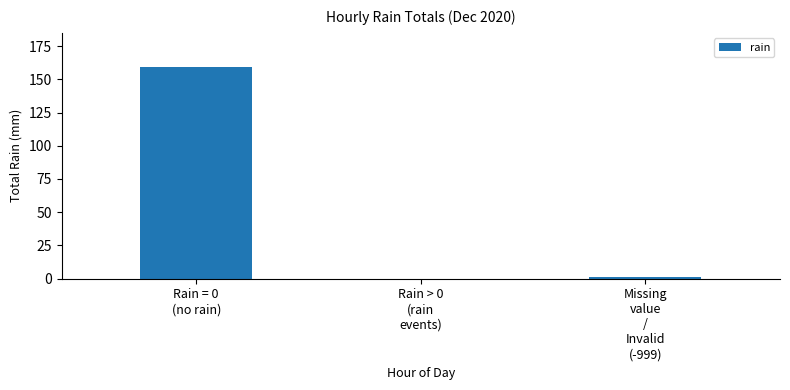

What is the sum of the values at Rain > 0
(rain
events) and Missing
value
/
Invalid
(-999)?

1